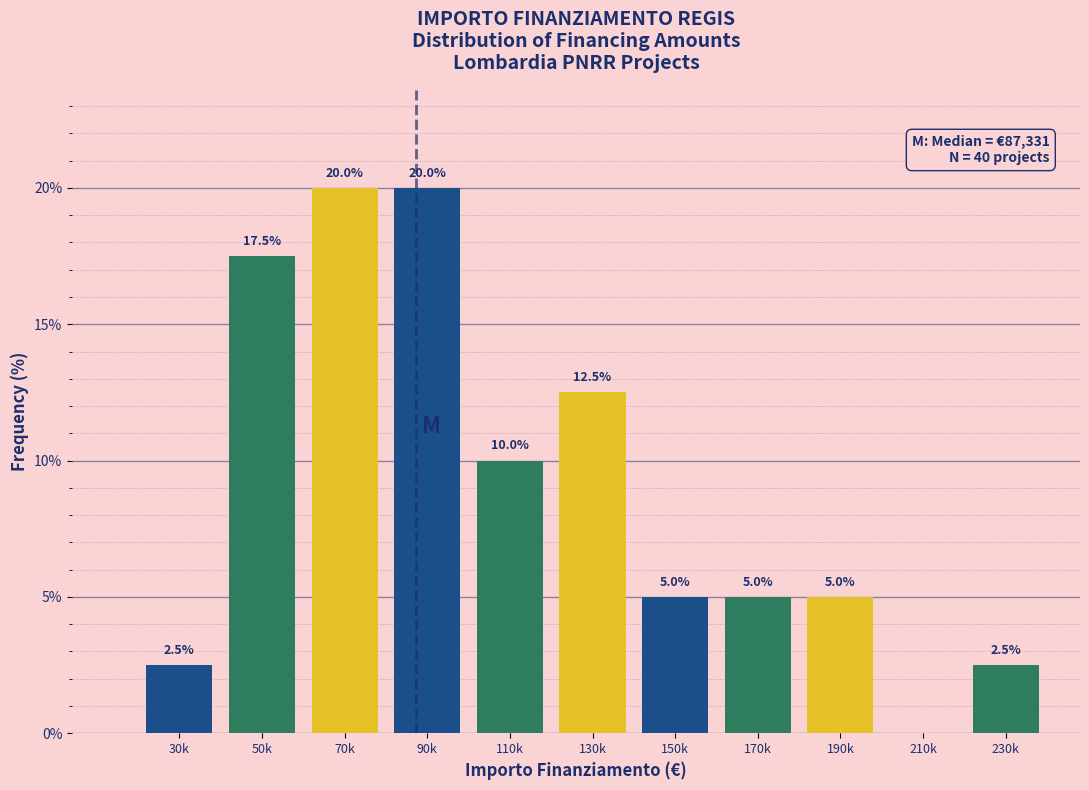

Reading left to right, transcribe all the data shown in this chart.

30k=2.5	50k=17.5	70k=20.0	90k=20.0	110k=10.0	130k=12.5	150k=5.0	170k=5.0	190k=5.0	210k=0.0	230k=2.5